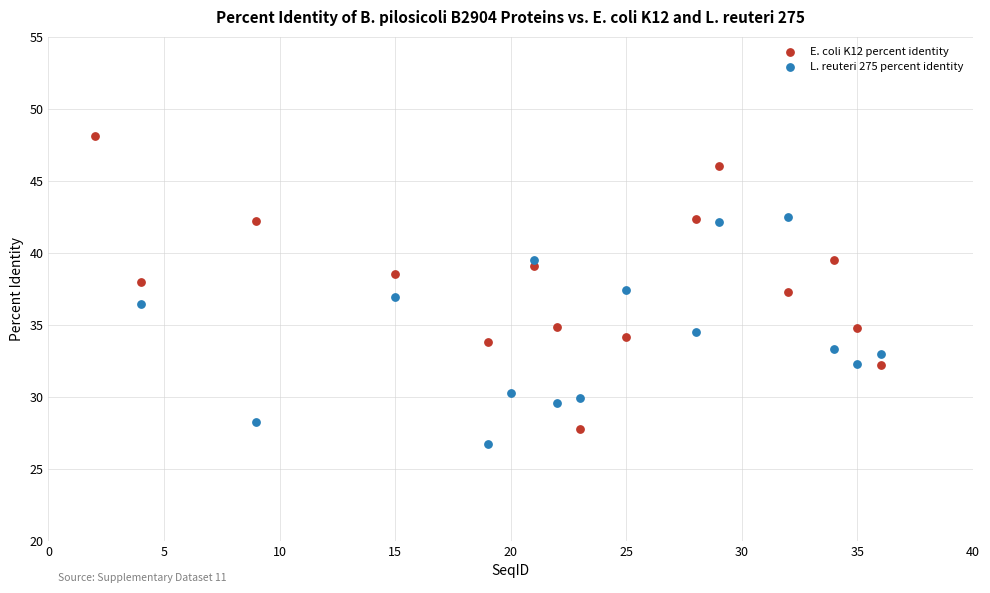

Which series has the widest spread of Y values?

E. coli K12 percent identity